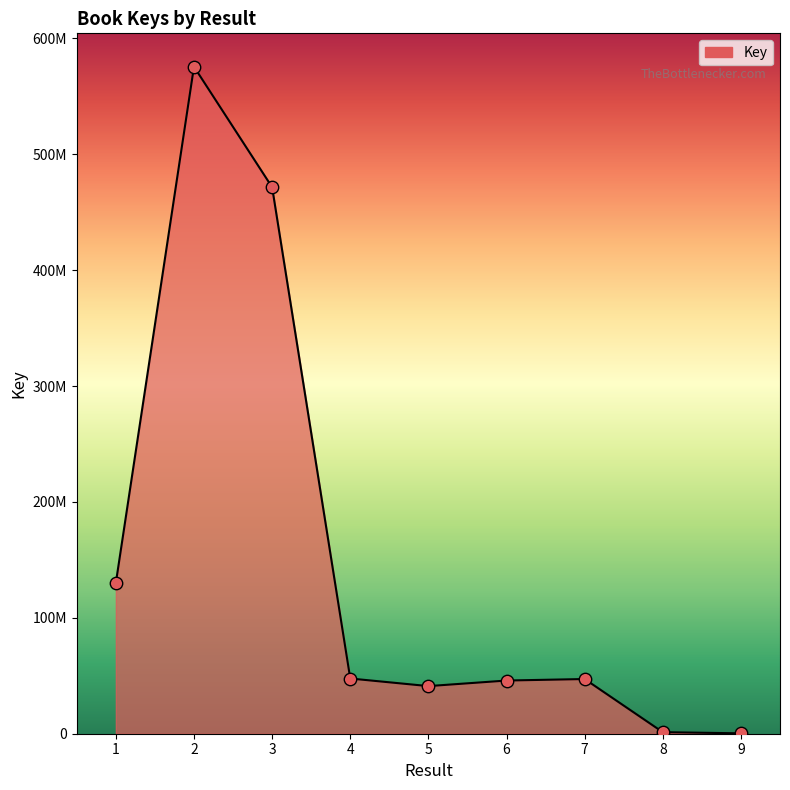

Approximately how many times larger is the value at 3 compared to 1?

3.6